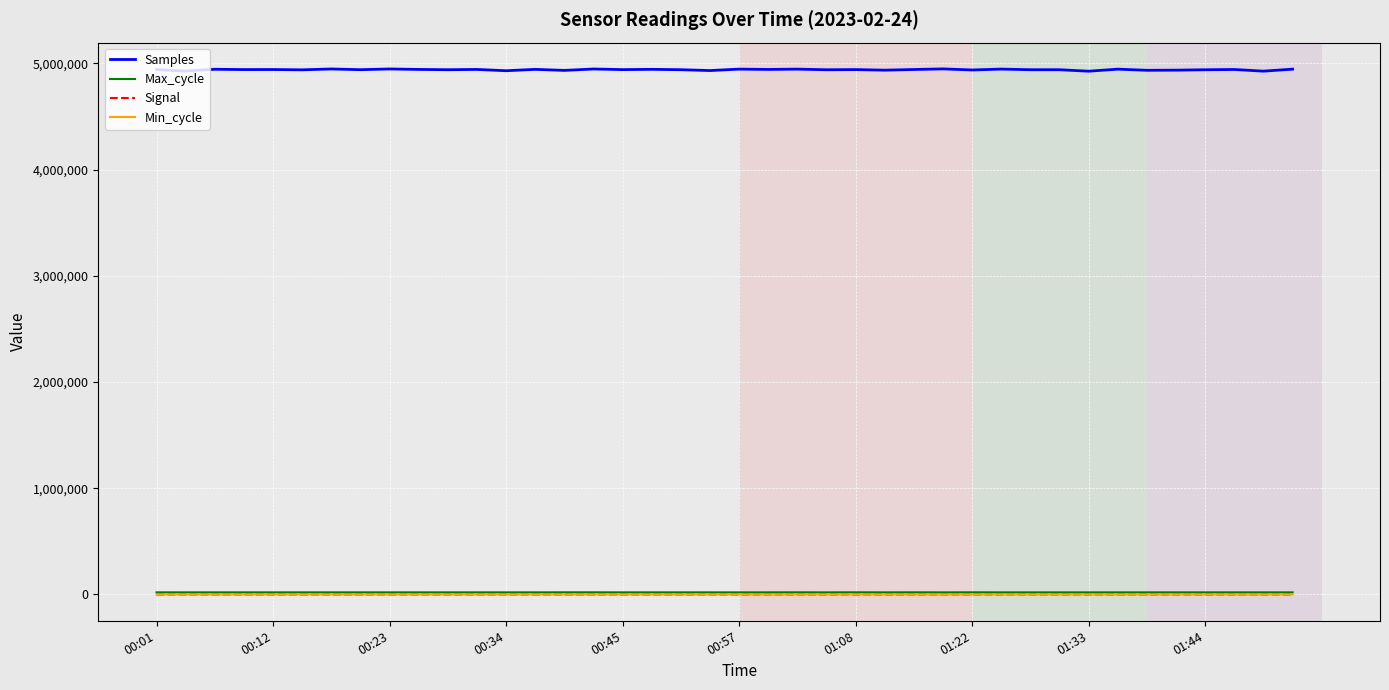

Which series has the widest spread of values?

Samples